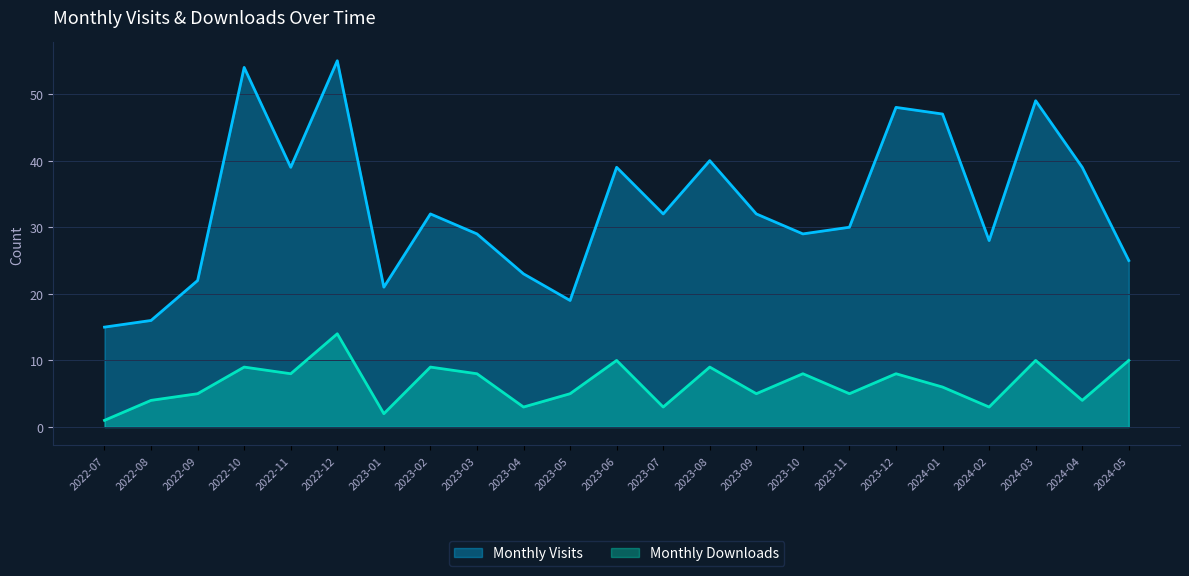

Count the number of categories in the chart.

23